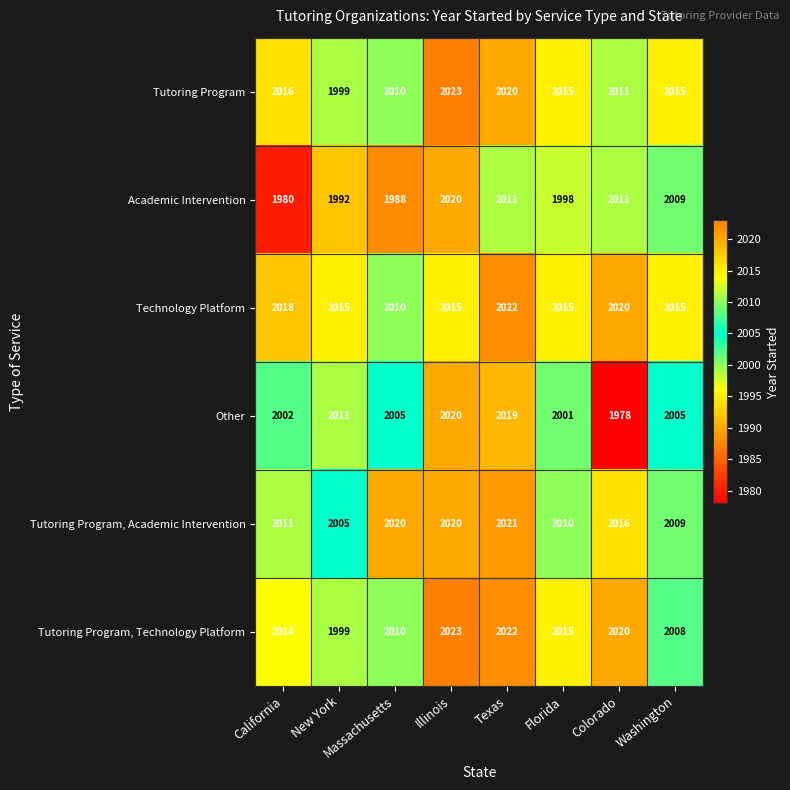

Count the number of data series in this chart.

6